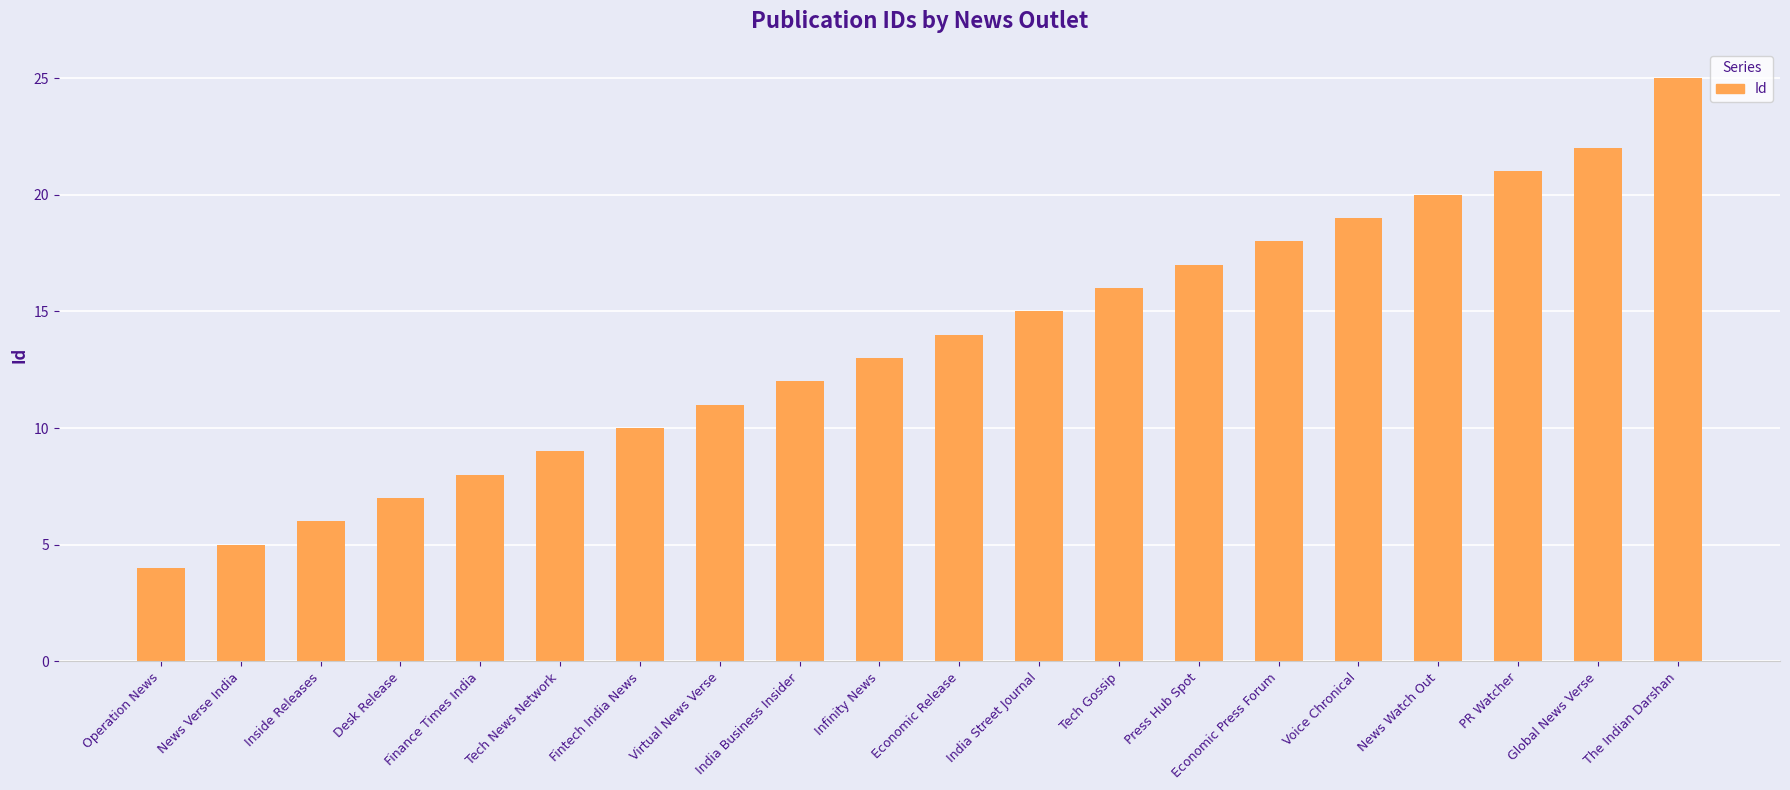

At which label is the value closest to 14?

Economic Release